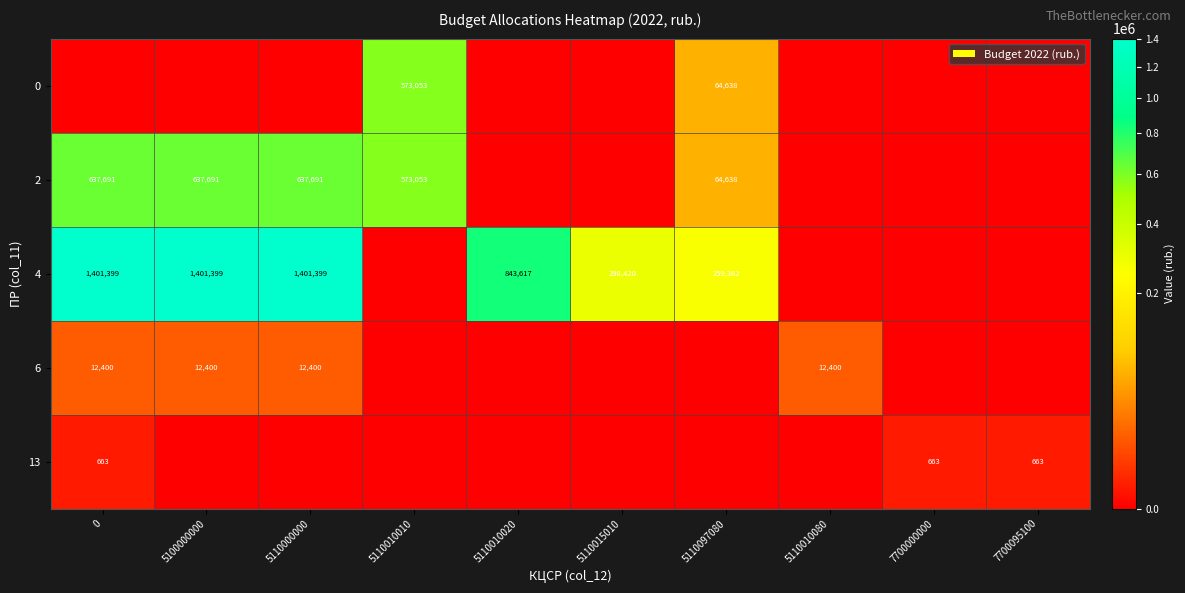

True or false: 4 has a value of 564584 at 0.

False